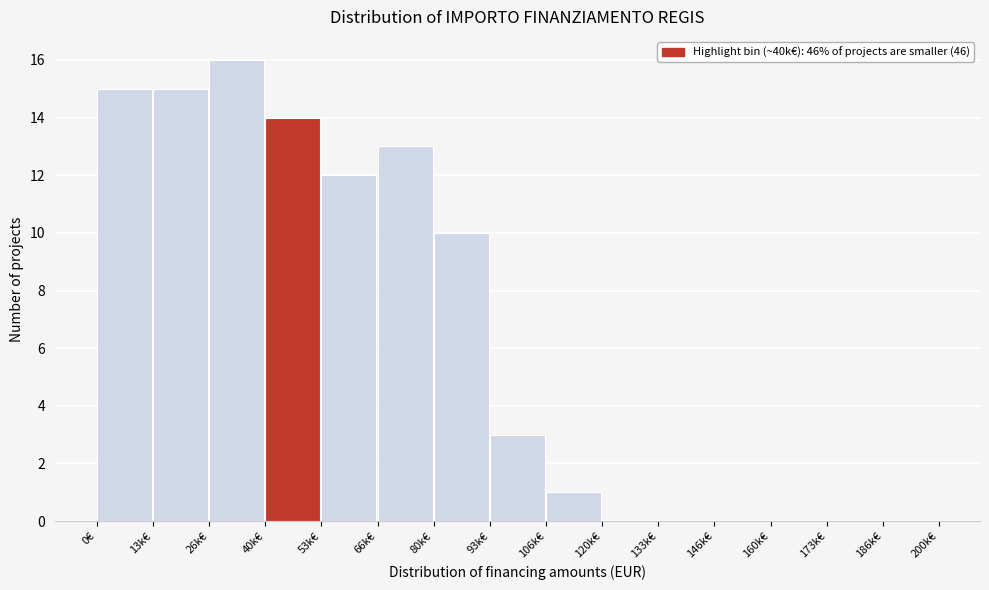

Reading right to left, extract all data points from this chart.

186k€=0	173k€=0	160k€=0	146k€=0	133k€=0	120k€=0	106k€=1	93k€=3	80k€=10	66k€=13	53k€=12	40k€=14	26k€=16	13k€=15	0€=15